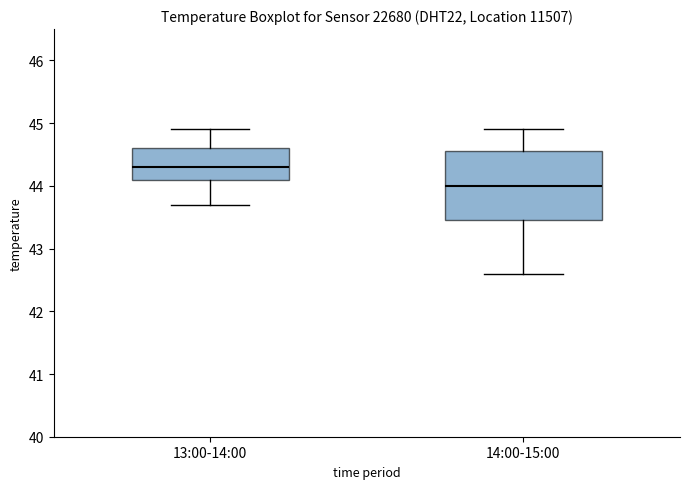

Reading left to right, transcribe this box plot: for each box, give where its median line is, the range the box spans, and where its two whiskers end, as read against the y-axis. The values are not printed on the chart, so give them approximately, as read against the axis.

13:00-14:00: median 44.3, box 44.1 to 44.6, whiskers 43.7 to 44.9
14:00-15:00: median 44.0, box 43.5 to 44.6, whiskers 42.6 to 44.9